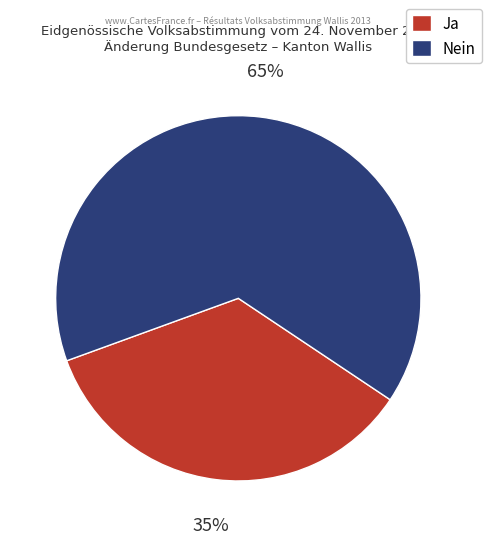

Is there any slice that represents more than half of the pie?

Yes